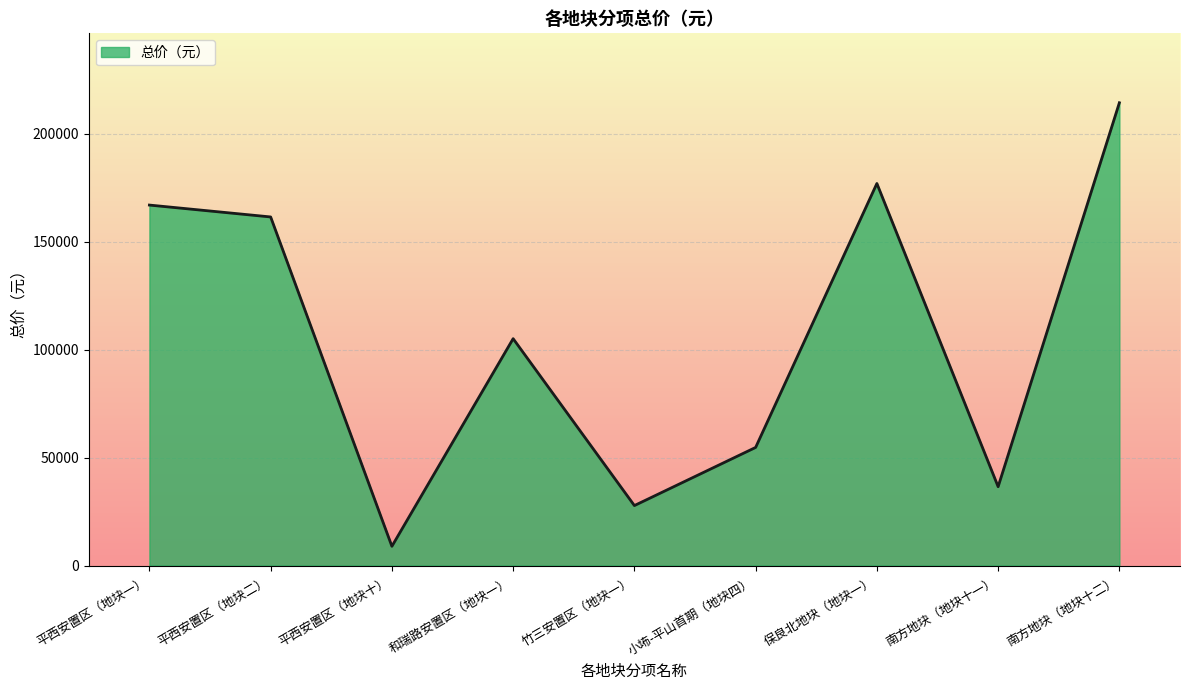

What is the difference between the values at 南方地块（地块十一） and 保良北地块（地块一）?

140406